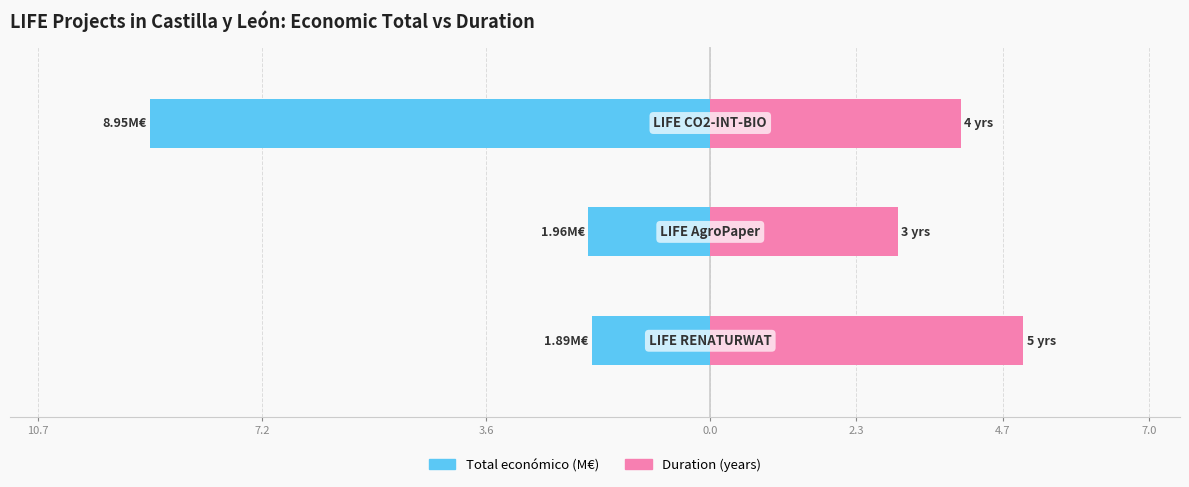

What is the difference between the maximum and minimum values in the Total económico (M€) series?

7.1